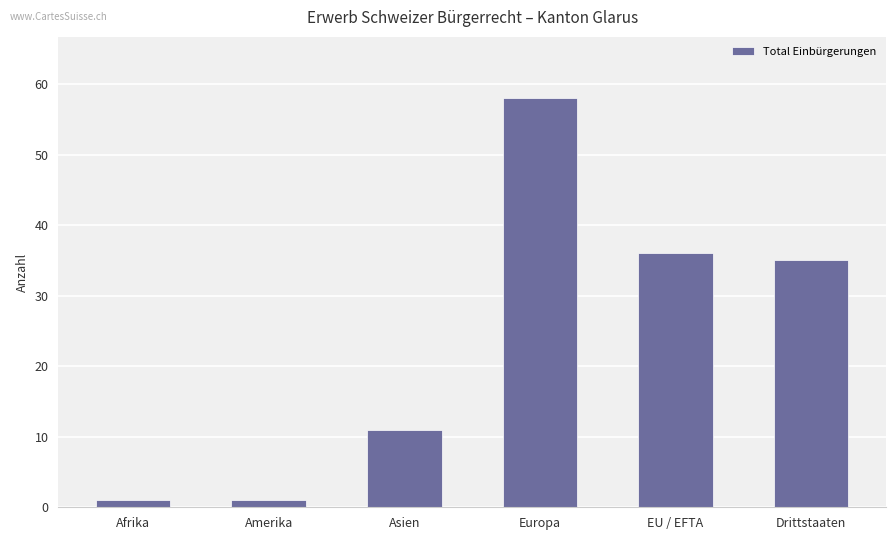

What is the change in value from EU / EFTA to Drittstaaten?

-1